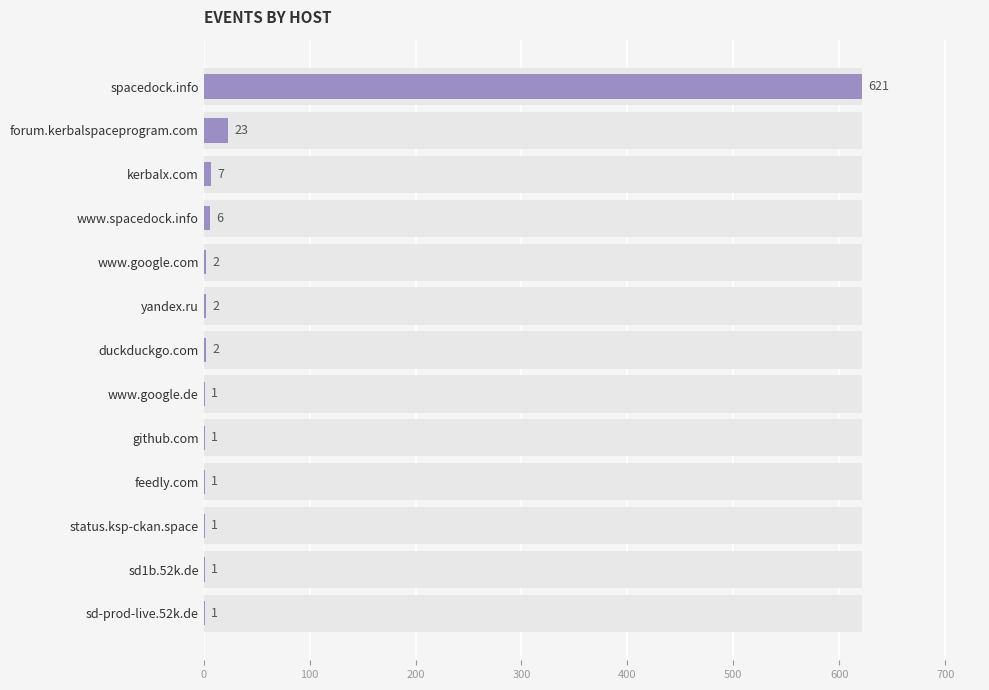

Reading right to left, list all the values displayed in this chart.

1	1	1	1	1	1	2	2	2	6	7	23	621